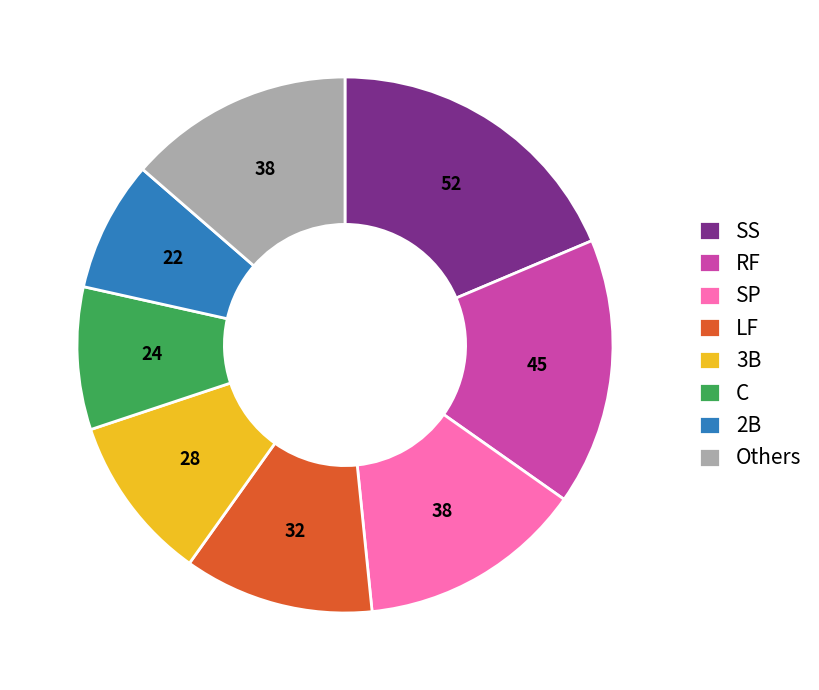

Between SP and 2B, which is larger?

SP